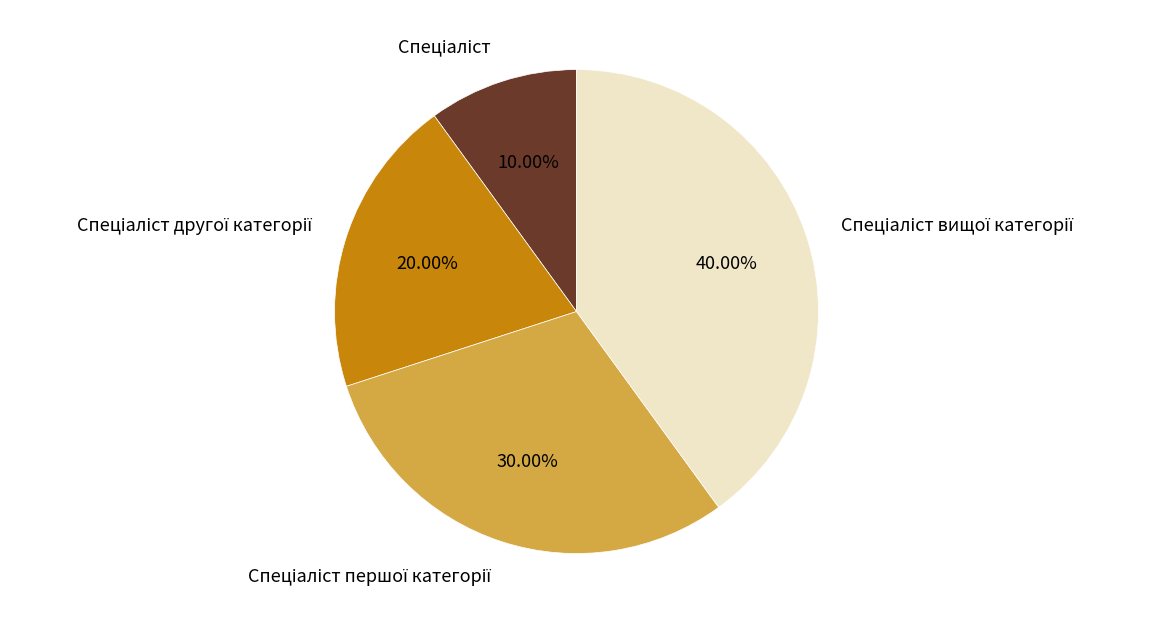

Is there a majority slice in this chart?

No